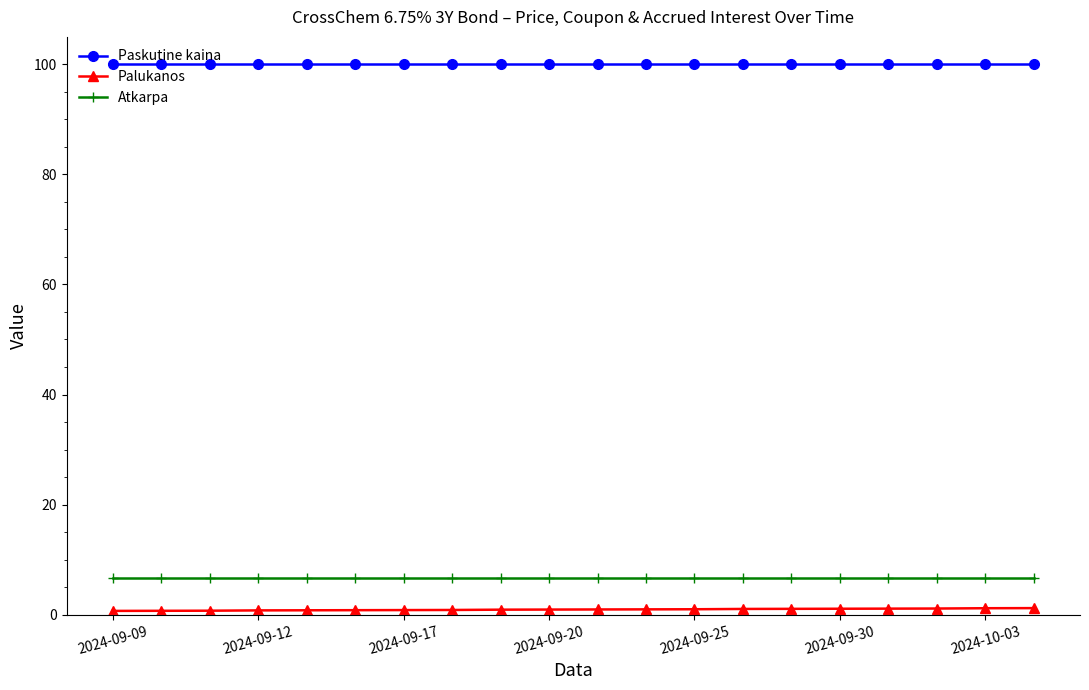

List the series in order of their peak value, lowest first.

Palukanos, Atkarpa, Paskutine kaina